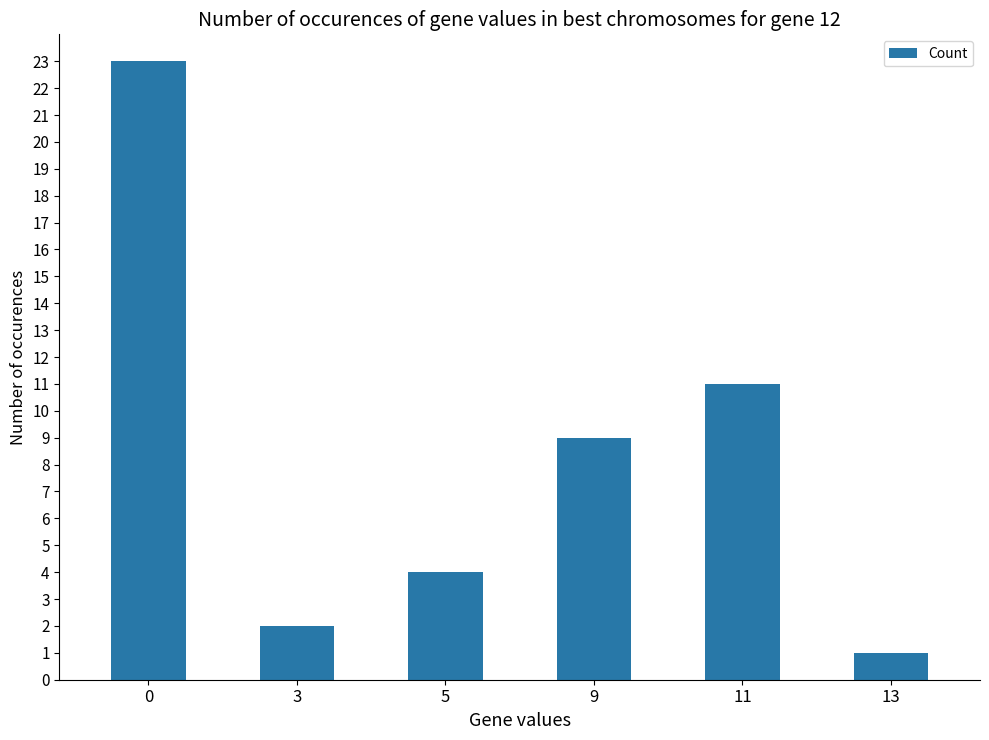

How many bars are there in total?

6